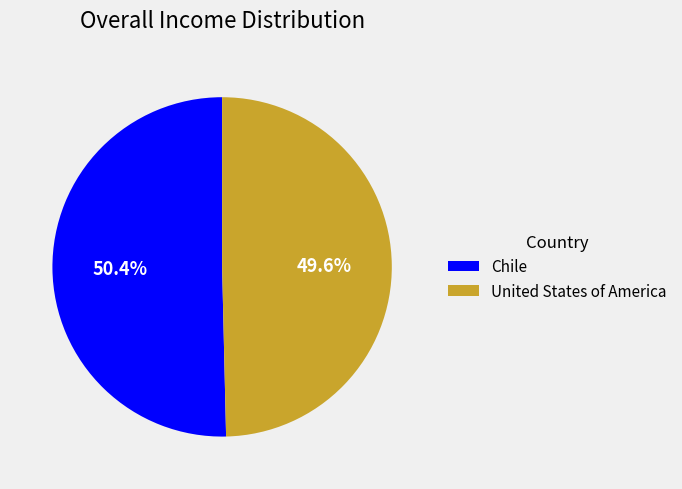

What percentage is the United States of America slice, to the nearest percent?

50%